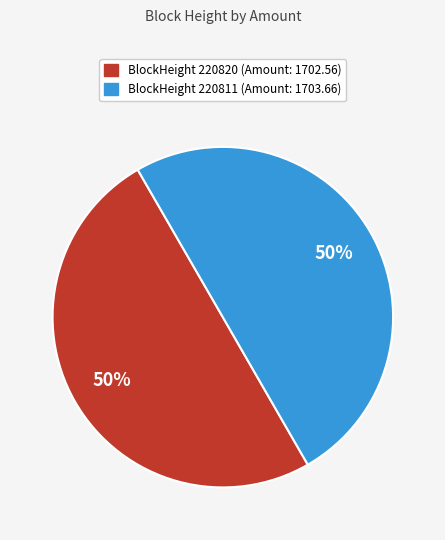

How many segments does this pie chart have?

2